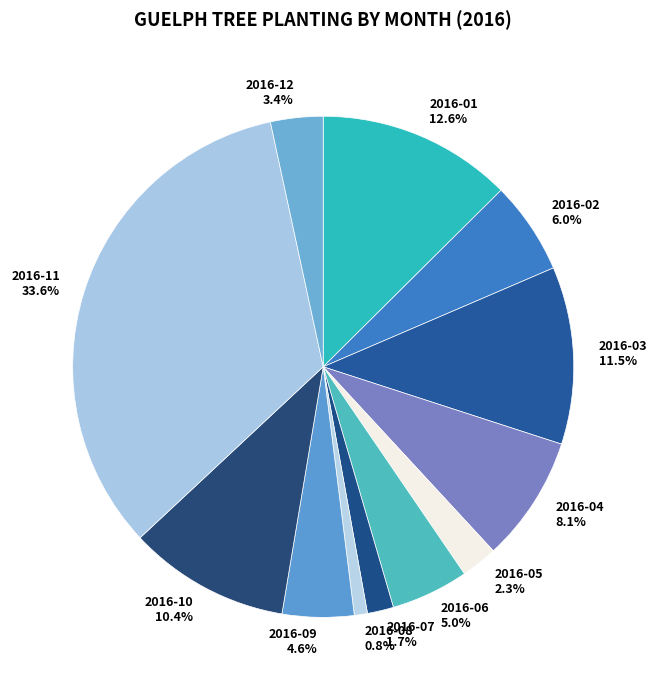

What is the ratio of the value at 2016-04 to the value at 2016-11?

0.2